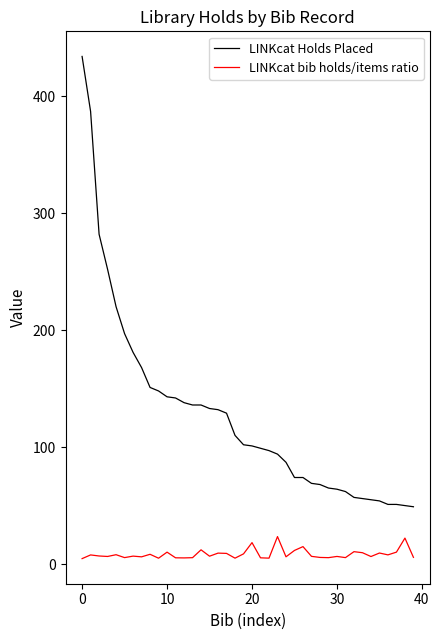

True or false: LINKcat bib holds/items ratio and LINKcat Holds Placed cross at least once.

False